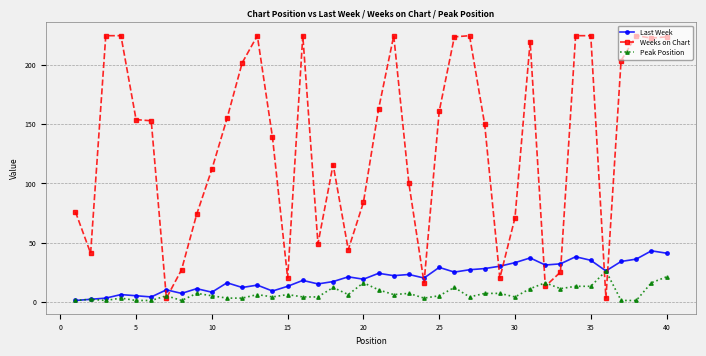

What is the maximum value shown in the chart?

225